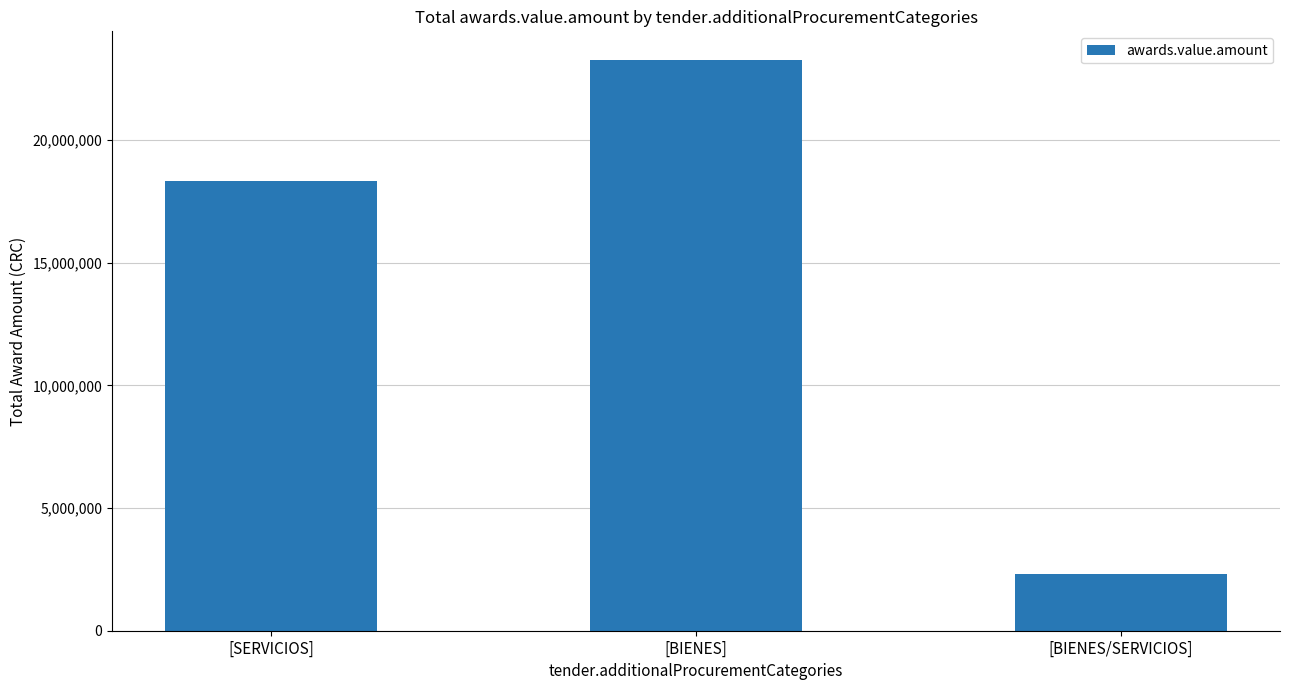

Are the bars horizontal?

No